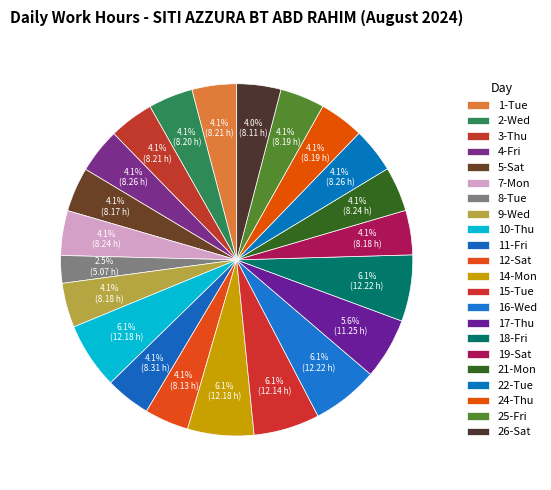

Does 26-Sat represent more than half of the total?

No